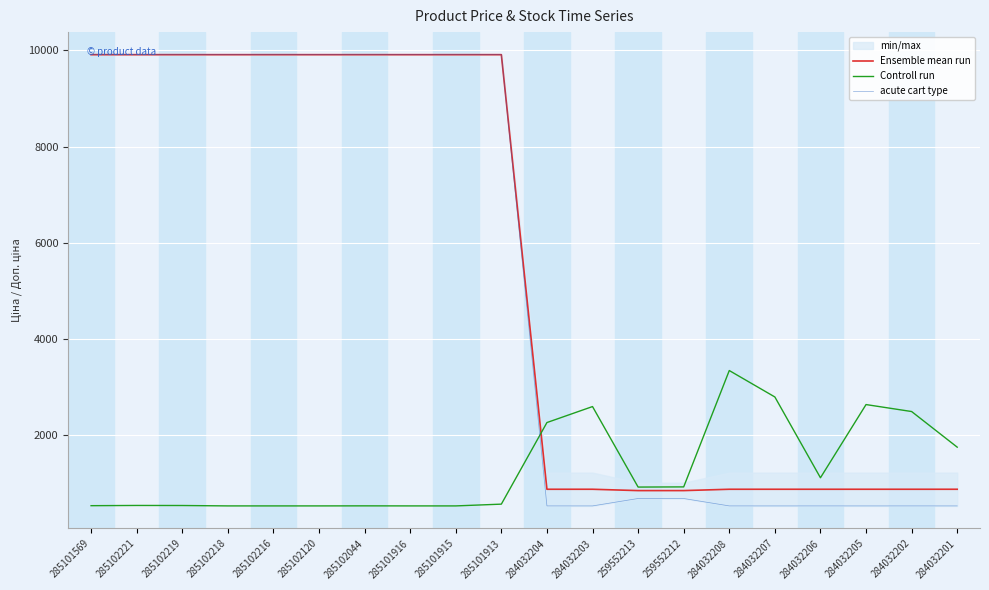

Where does the Ensemble mean run series first go above 9908?

285101569